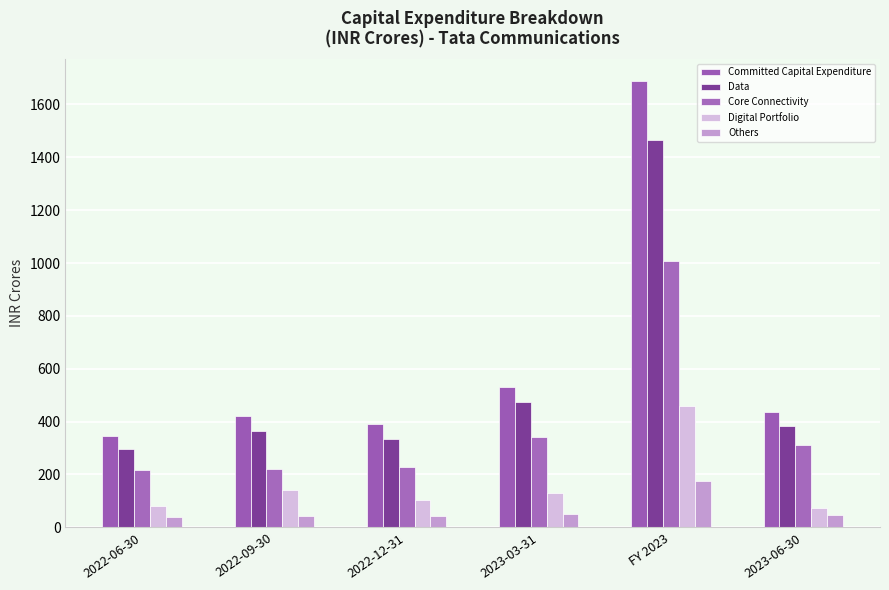

How many data points does each series have?

6